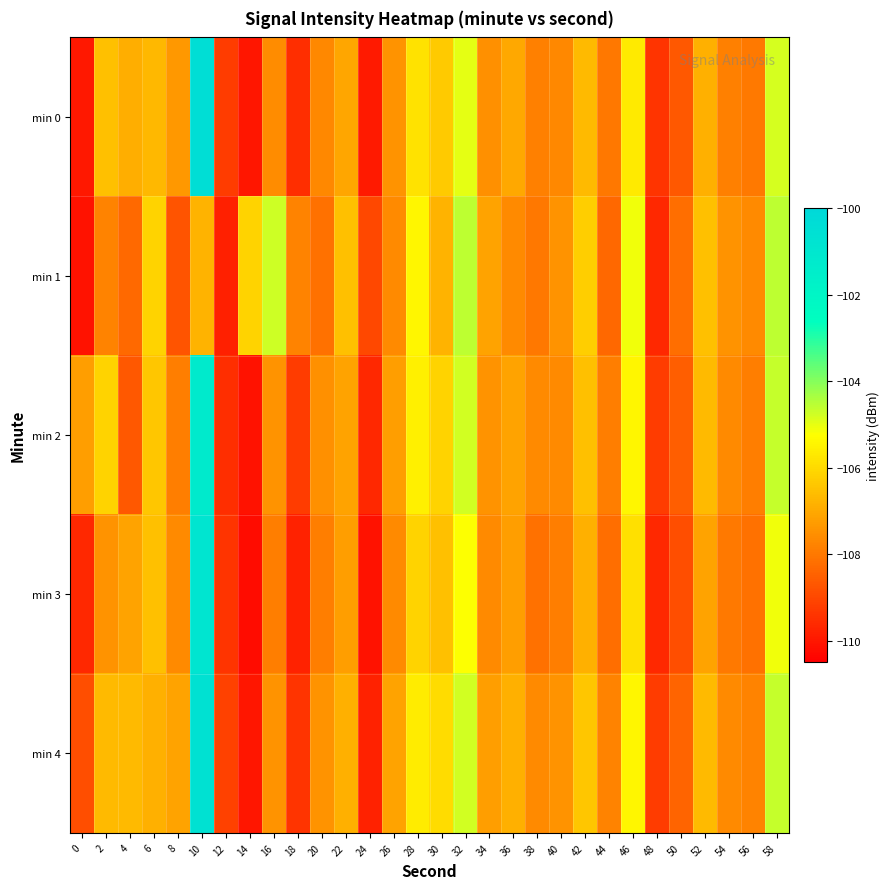

What is the maximum value shown in the chart?

-100.4